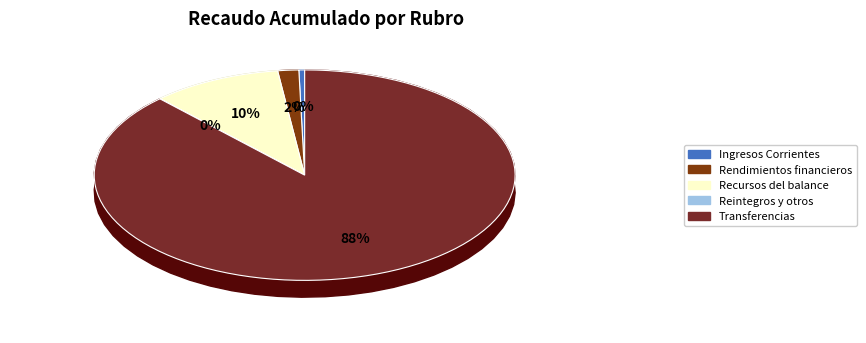

To the nearest percent, what is the combined percentage of Recursos del balance and Transferencias administración central?

98%